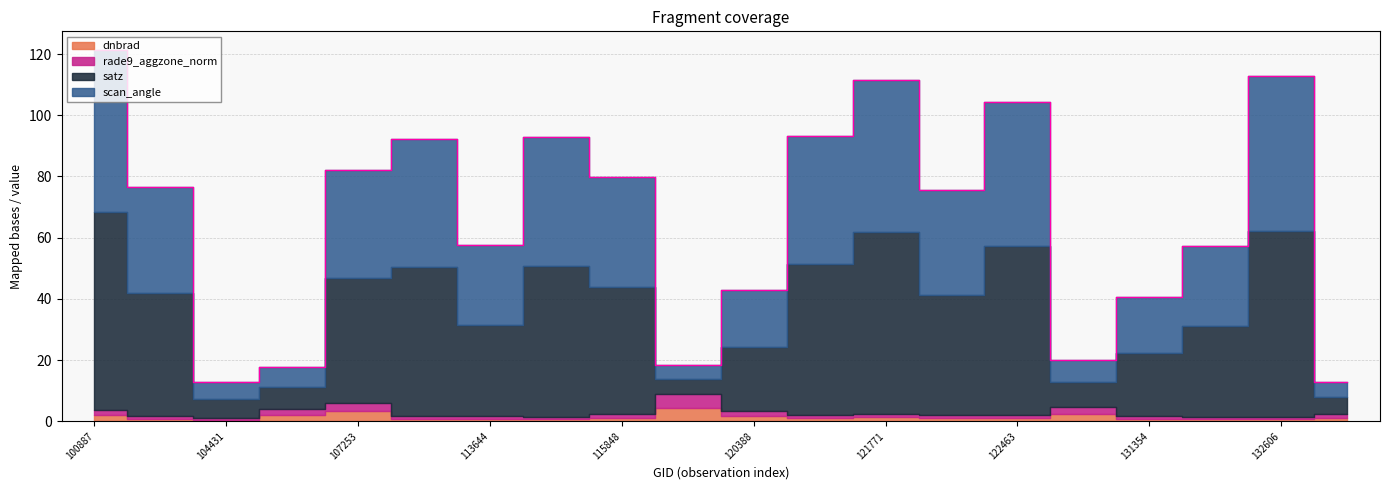

What is the approximate value of scan_angle at 120388?

18.5